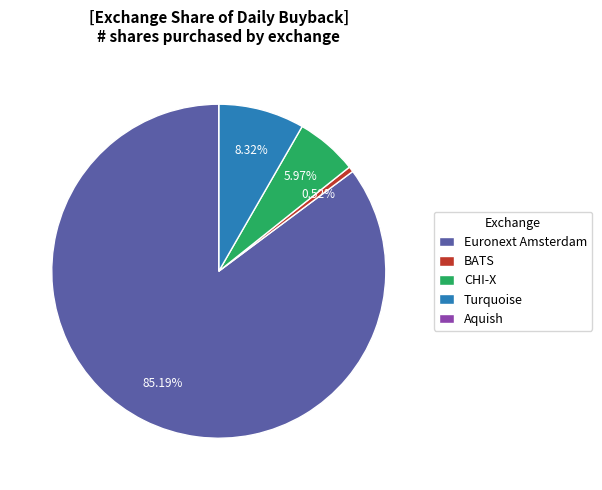

Is the sum of Turquoise and Euronext Amsterdam greater than half?

Yes